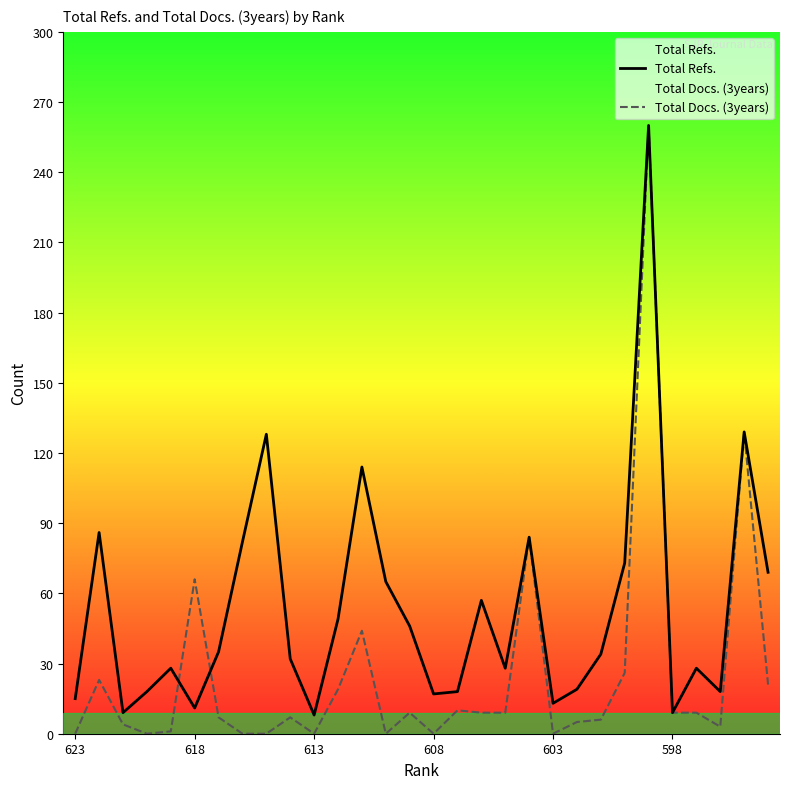

Reading left to right, list all the values displayed in this chart.

Total Refs.: 15	86	9	18	28	11	35	82	128	32	8	49	114	65	46	17	18	57	28	84	13	19	34	73	260	9	28	18	129	69
Total Docs. (3years): 0	23	4	0	1	66	7	0	0	7	0	19	44	0	9	0	10	9	9	84	0	5	6	26	260	9	9	3	129	21